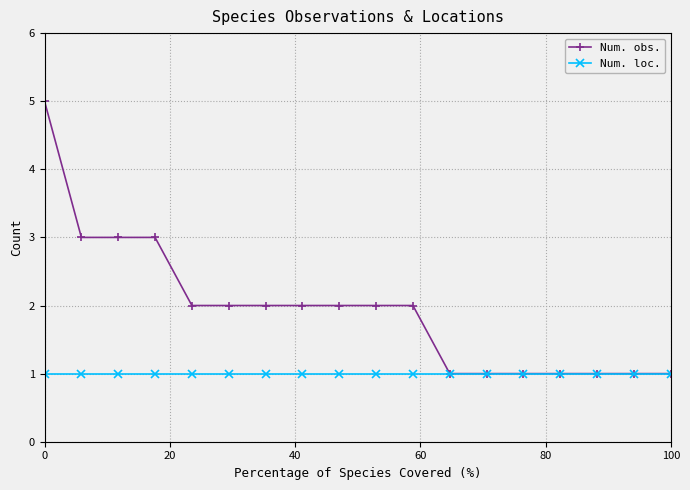

List the series in order of their overall mean, highest first.

Num. obs., Num. loc.